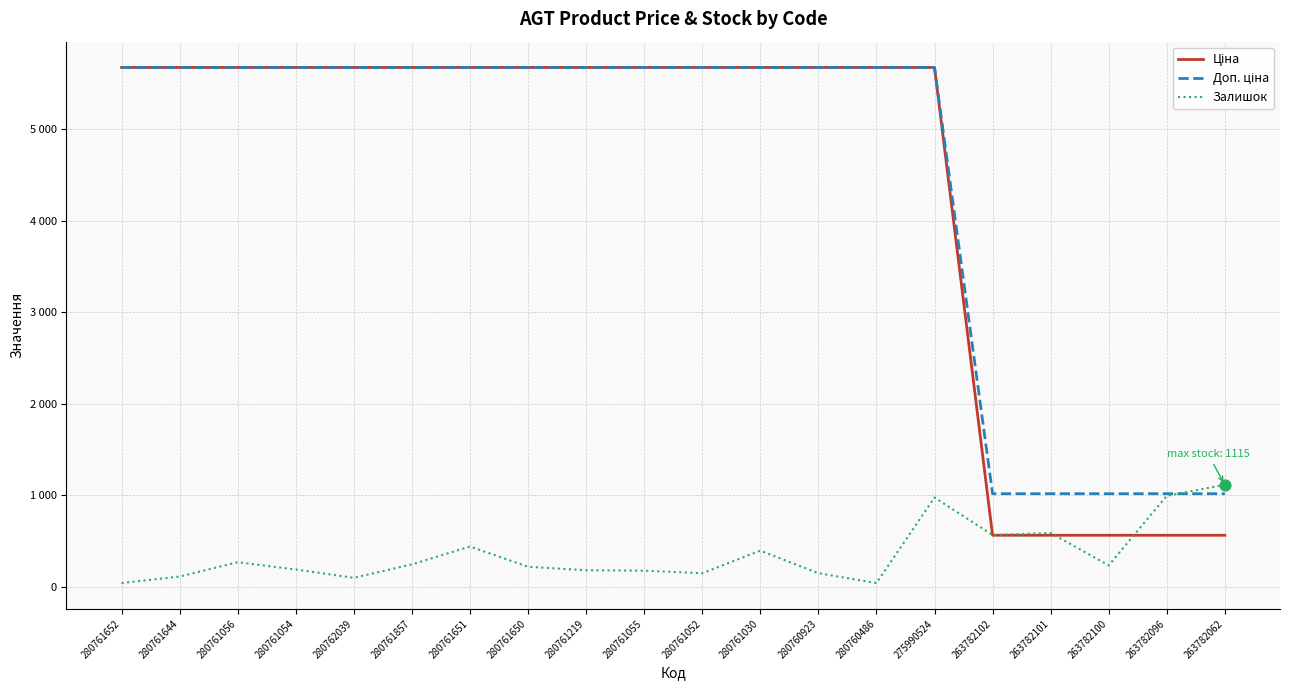

At which category is the sum across all series the highest?

275990524